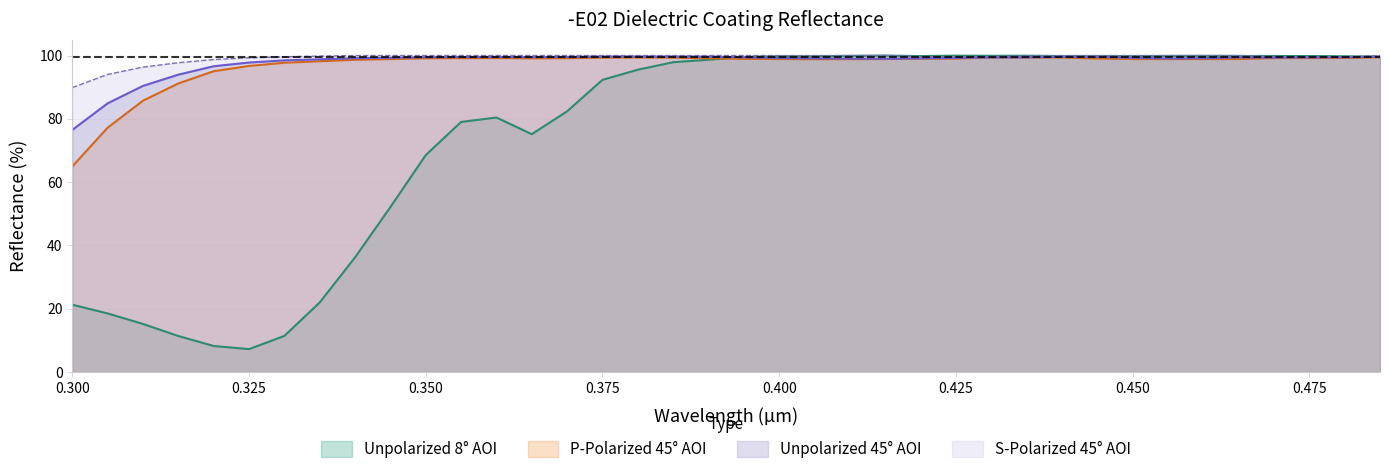

True or false: Unpolarized 8deg and S-Polarized 45deg cross at least once.

True